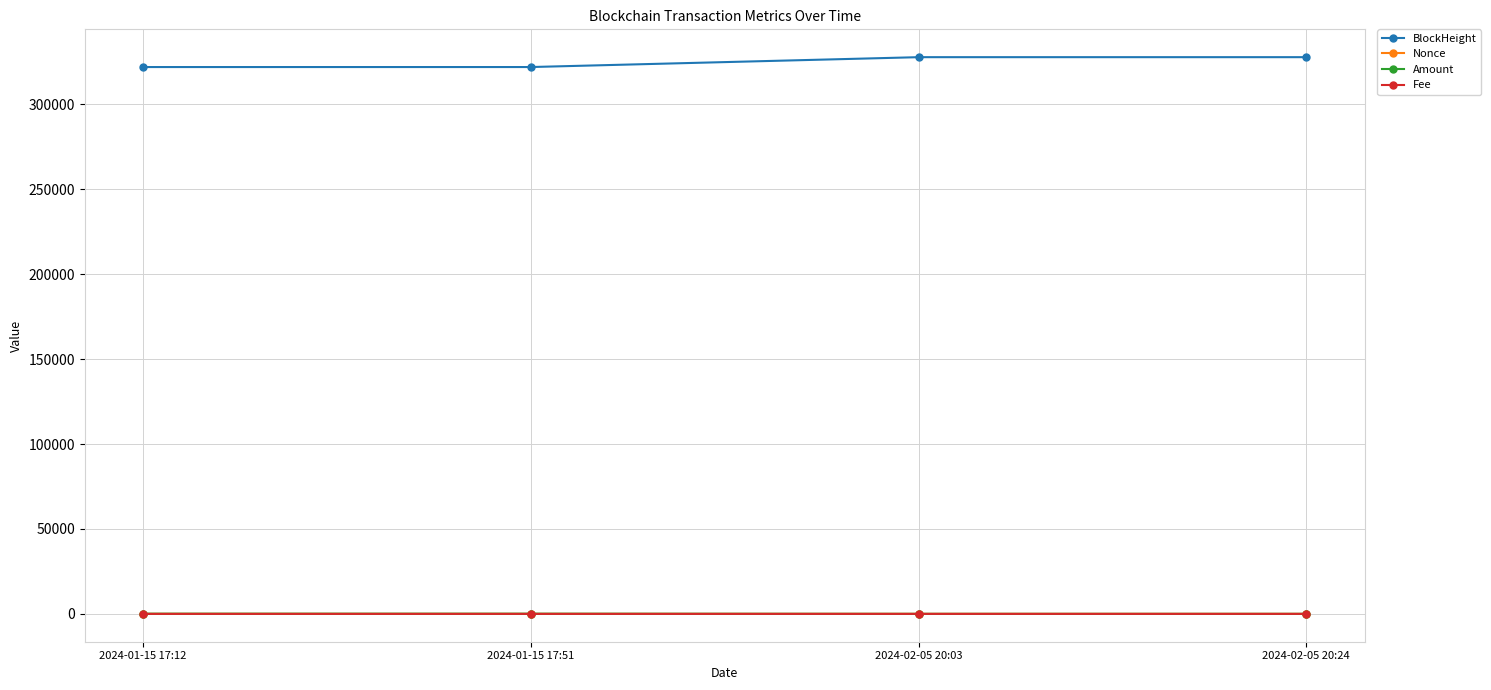

What is the sum of all BlockHeight values?

1299811.0